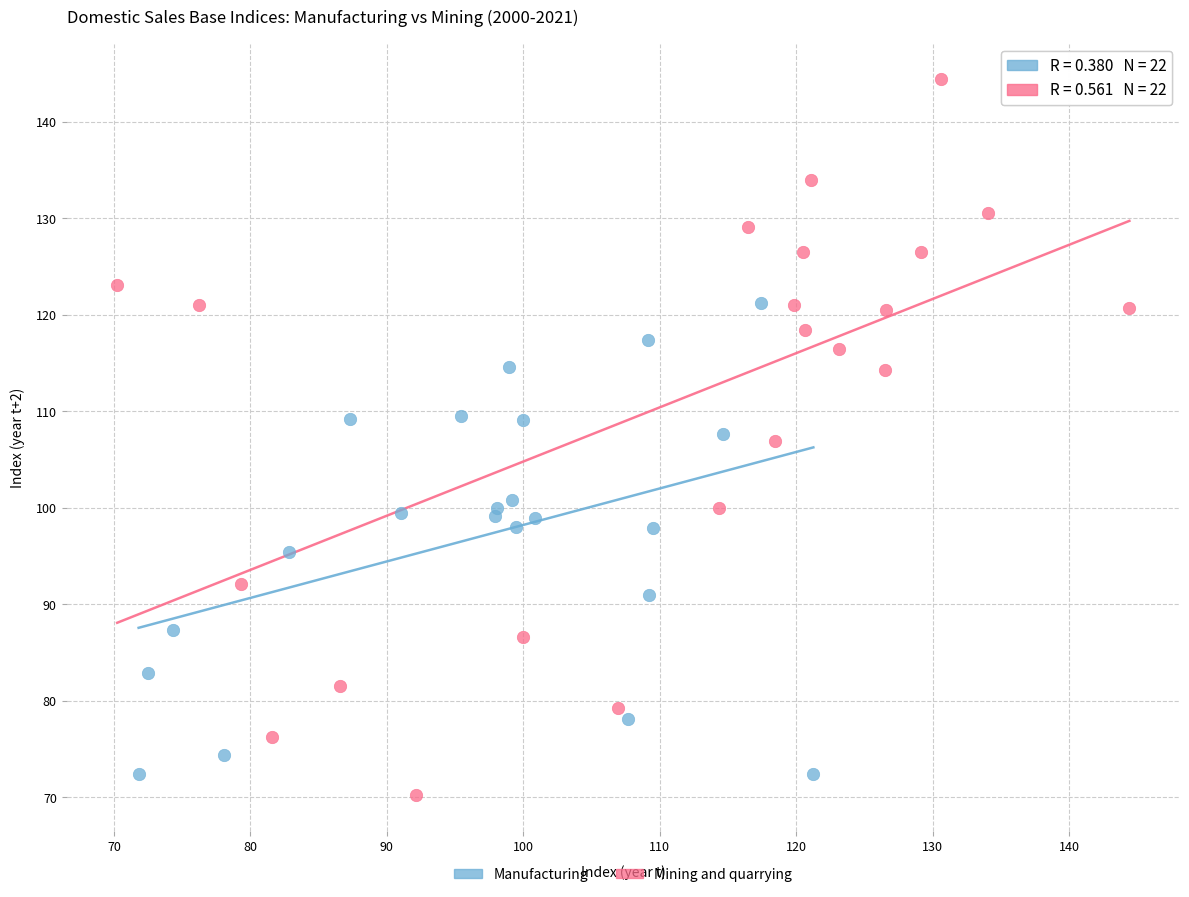

What are all the series names shown in the legend?

Manufacturing, Mining and quarrying